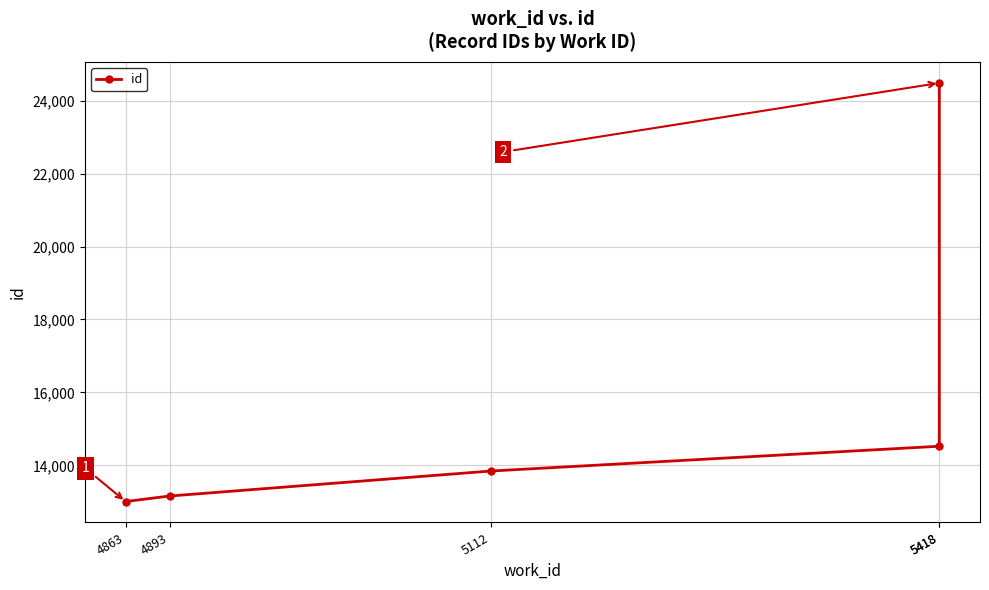

What is the sum of all values?

79022